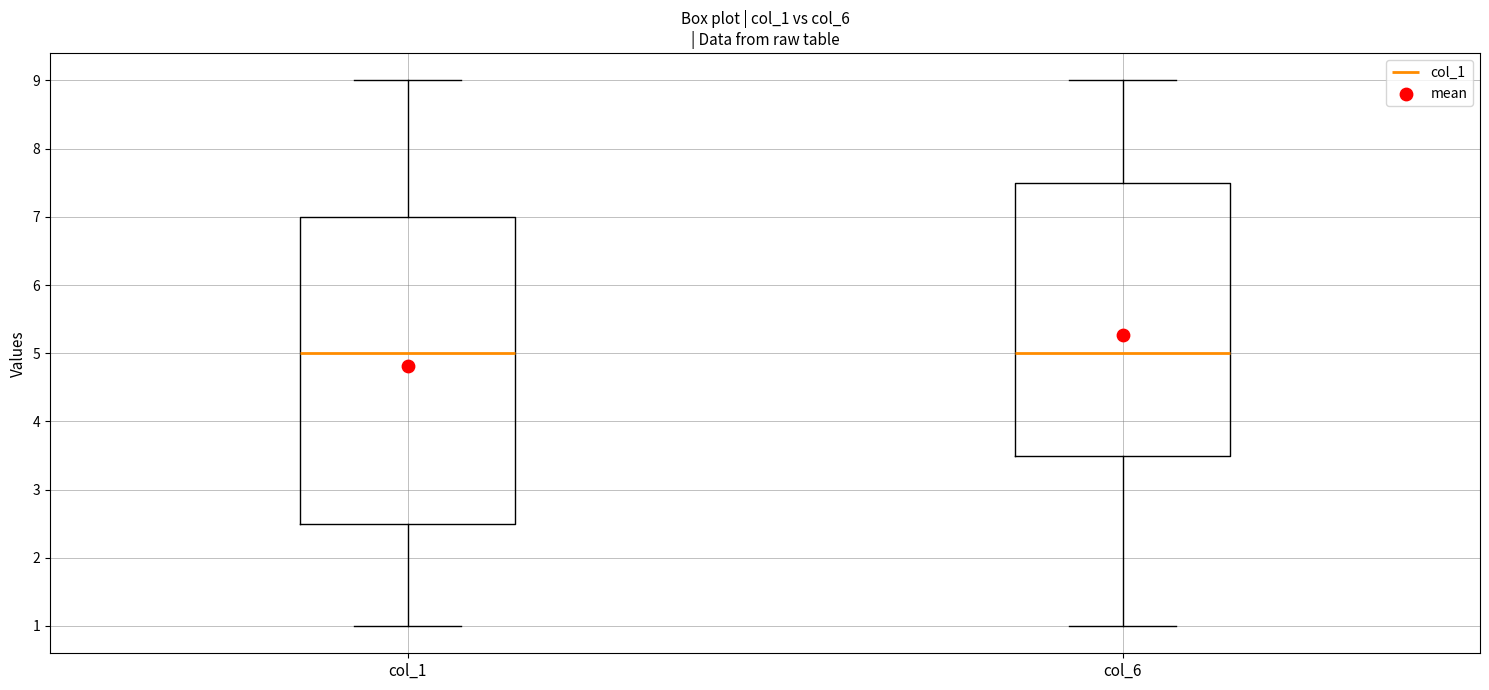

Reading left to right, transcribe this box plot: for each box, give where its median line is, the range the box spans, and where its two whiskers end, as read against the y-axis. The values are not printed on the chart, so give them approximately, as read against the axis.

col_1: median 5.0, box 2.5 to 7.0, whiskers 1.0 to 9.0
col_6: median 5.0, box 3.5 to 7.5, whiskers 1.0 to 9.0